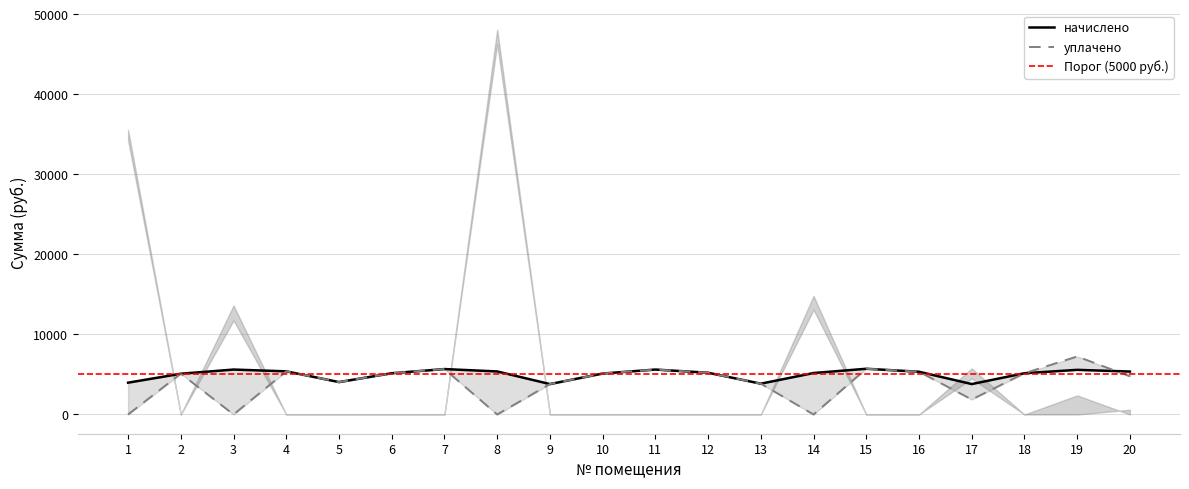

Reading left to right, extract all data points from this chart.

начислено: 3974.4	5092.2	5613.8	5390.3	4048.9	5154.3	5675.9	5377.9	3800.5	5117.0	5613.8	5216.4	3850.2	5179.1	5713.2	5340.6	3800.5	5154.3	5576.6	5365.5
уплачено: 0.0	5102.2	0.0	5391.3	4048.9	5154.3	5675.9	0.0	3800.5	5117.0	5613.8	5216.4	3850.2	0.0	5713.2	5340.6	1873.0	5154.3	7252.1	4769.3